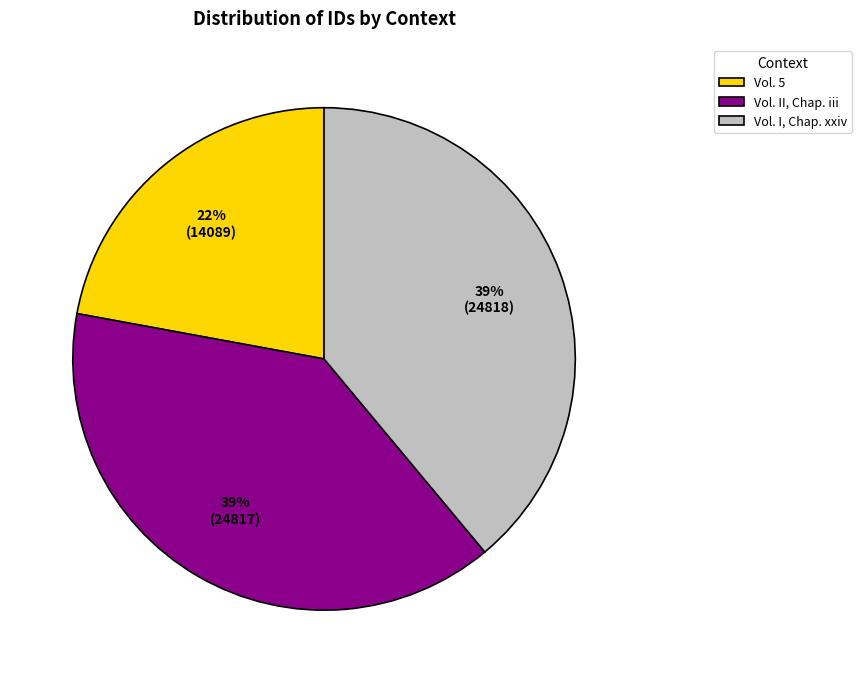

Count the number of slices in the pie.

3